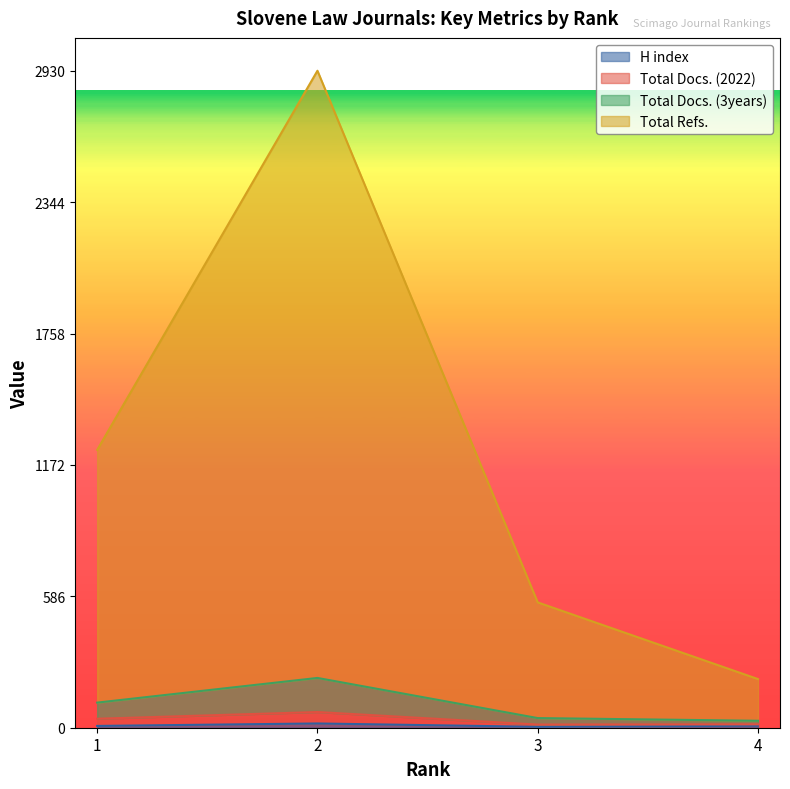

What is the value of the Total Docs. (3years) point at the 3rd from the left?

43